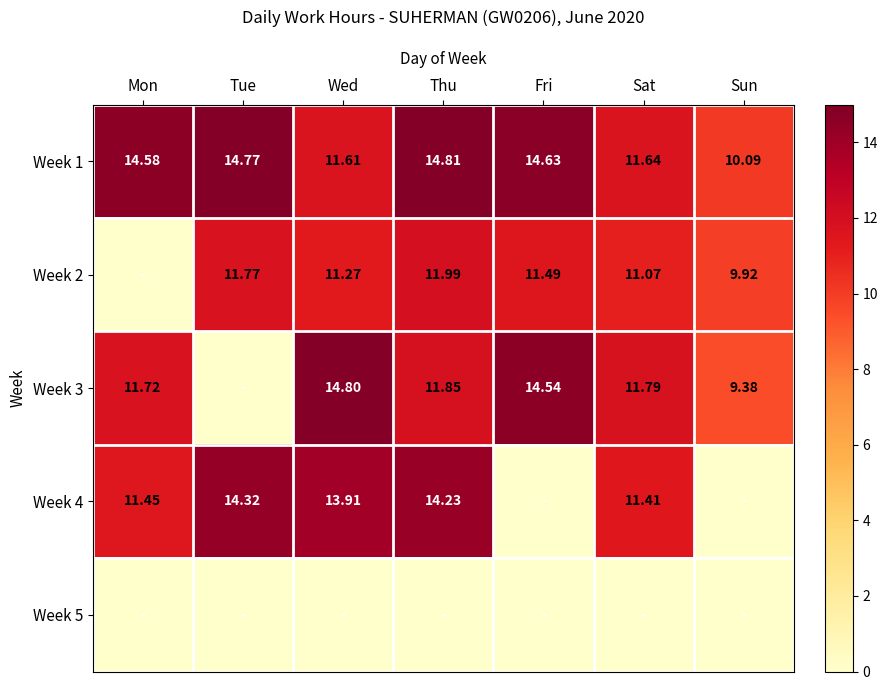

Is the value of Week 1 at Fri greater than the value of Week 4 at Tue?

Yes